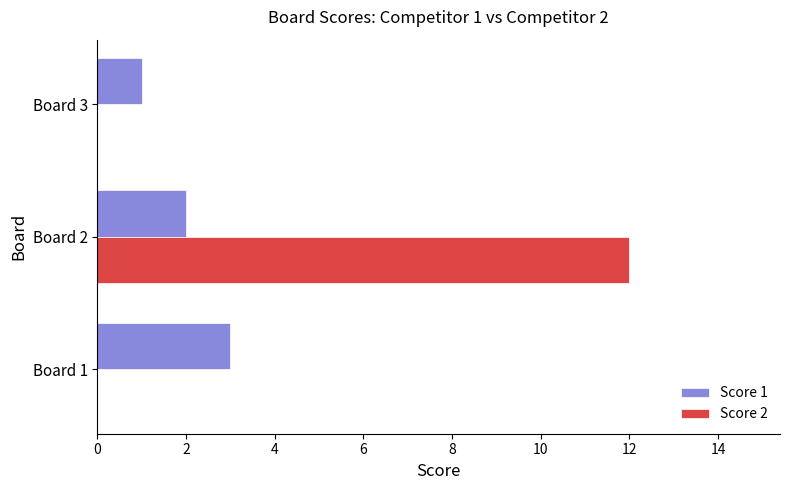

Which series has the largest range (max minus min)?

Score 2